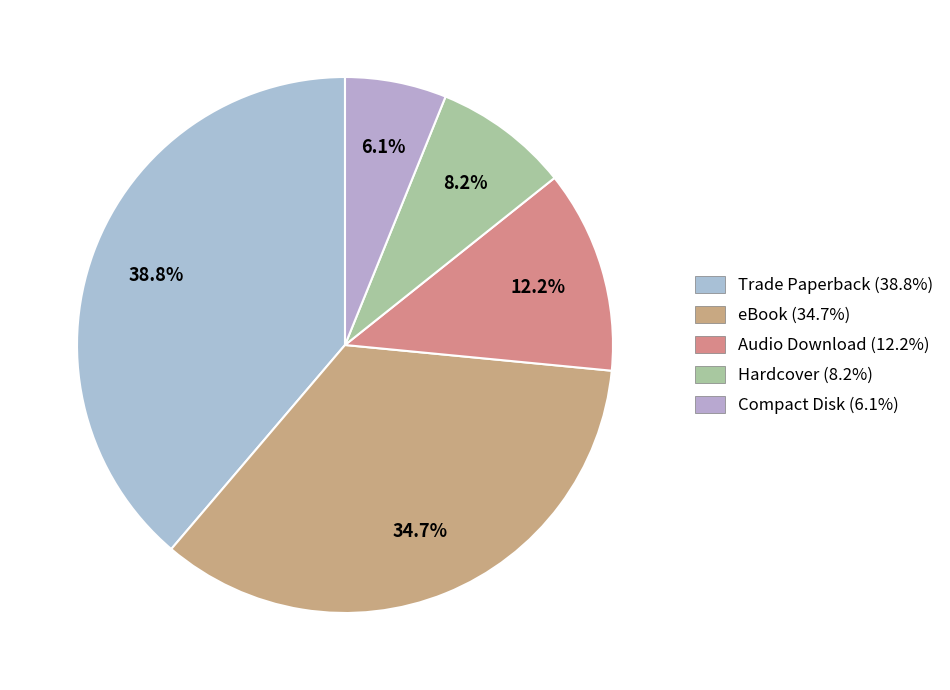

What percentage is the eBook slice, to the nearest percent?

35%